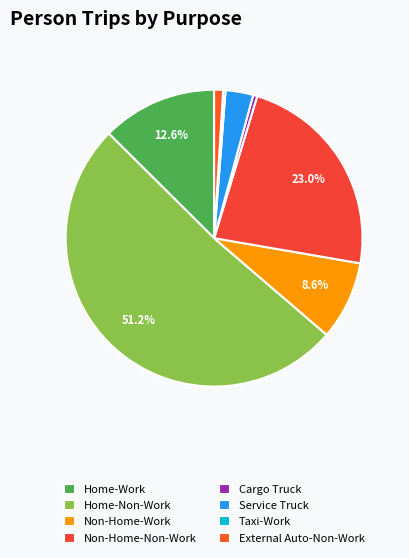

How much of the chart is everything except Home-Non-Work?

48.8%